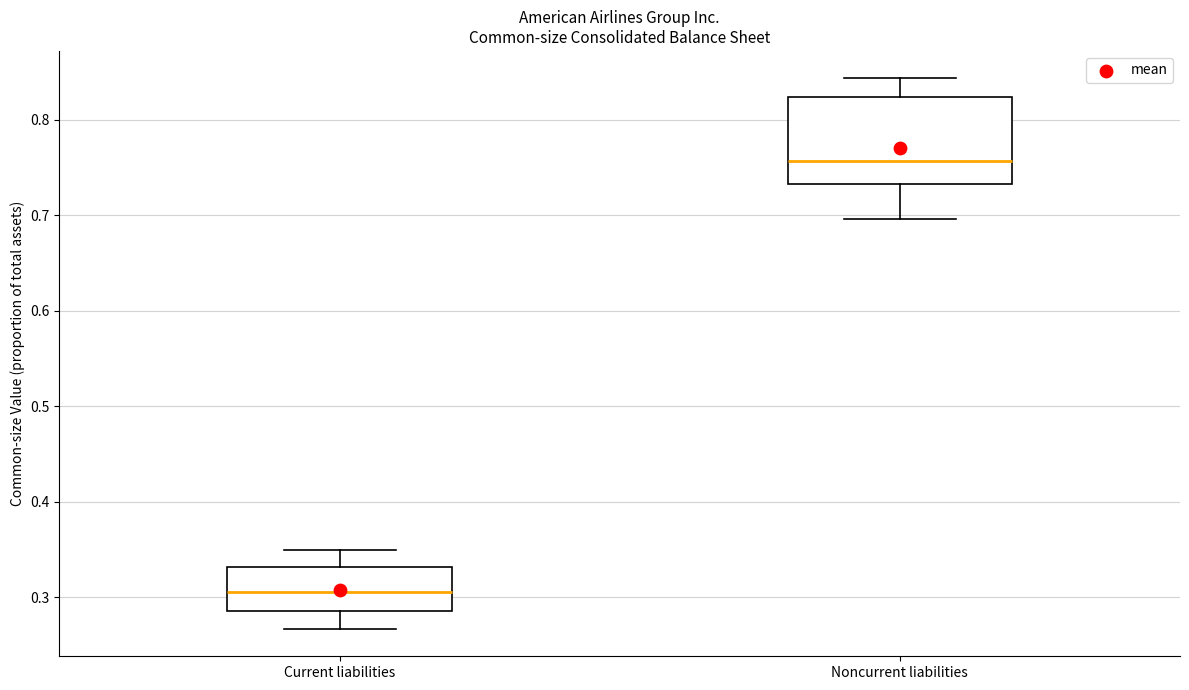

Reading left to right, transcribe this box plot: for each box, give where its median line is, the range the box spans, and where its two whiskers end, as read against the y-axis. The values are not printed on the chart, so give them approximately, as read against the axis.

Current liabilities: median 0.31, box 0.29 to 0.33, whiskers 0.27 to 0.35
Noncurrent liabilities: median 0.76, box 0.73 to 0.82, whiskers 0.70 to 0.84